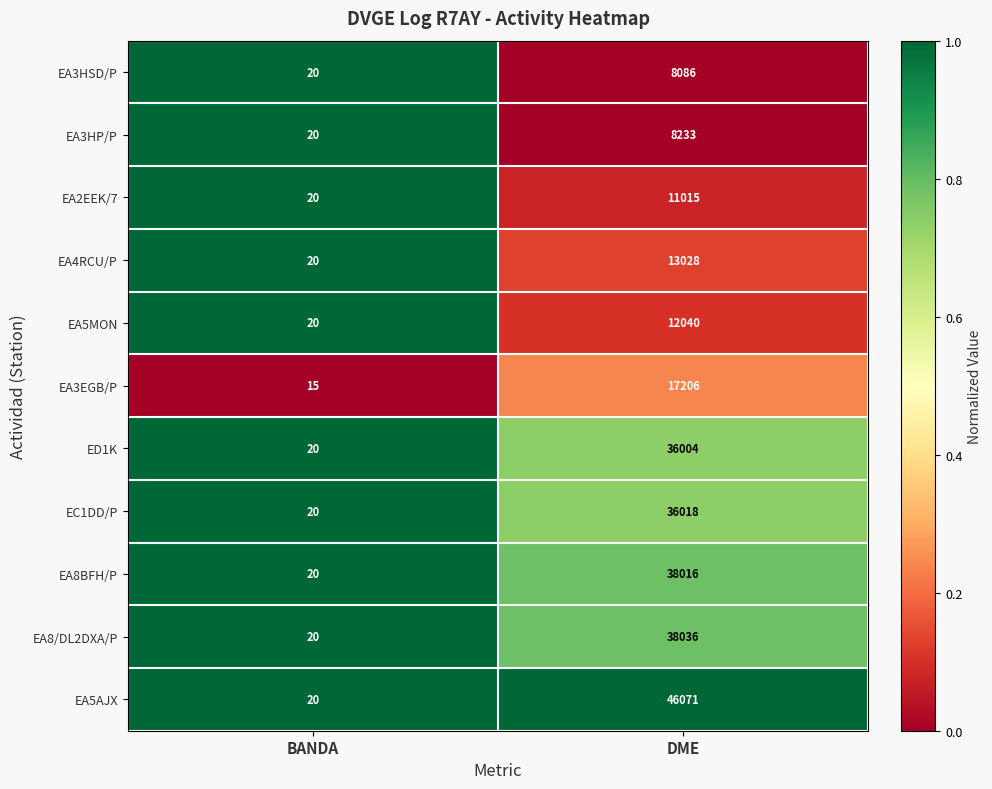

List the labels in order of EA5MON value, smallest first.

BANDA, DME